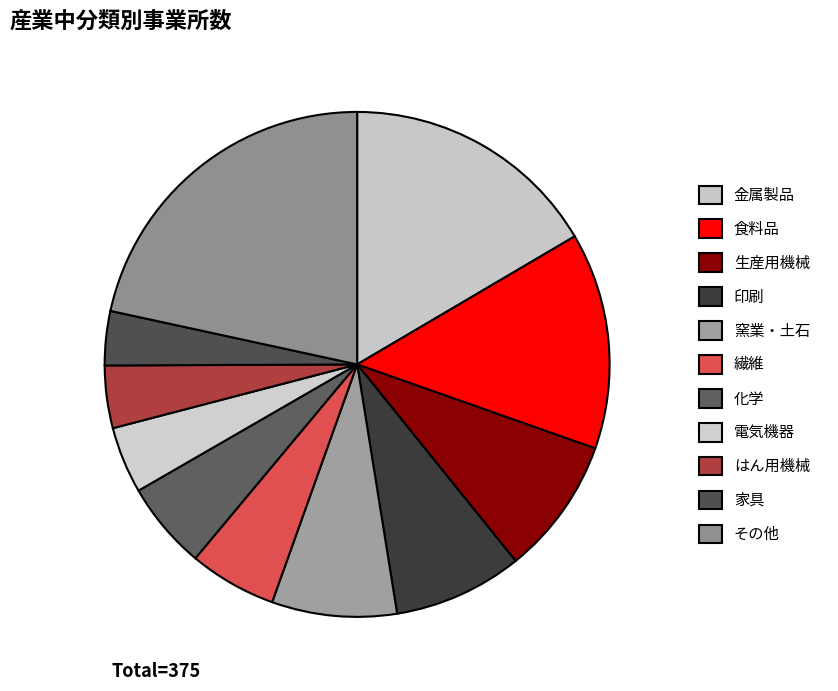

Does any single category account for the majority?

No